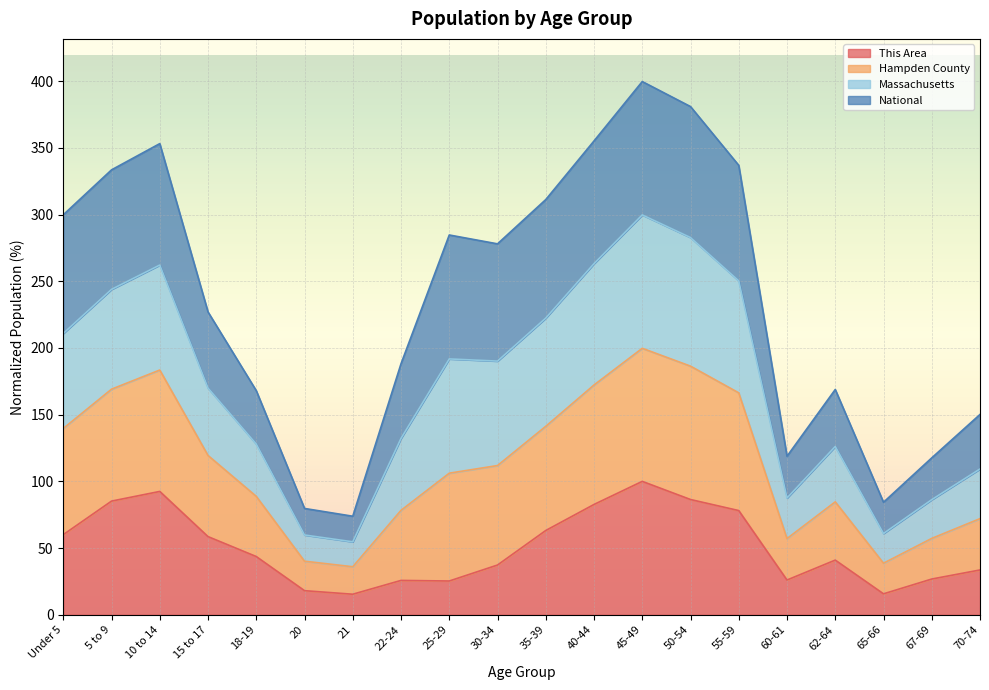

The value of This Area at 40-44 is 82.7. True or false?

True